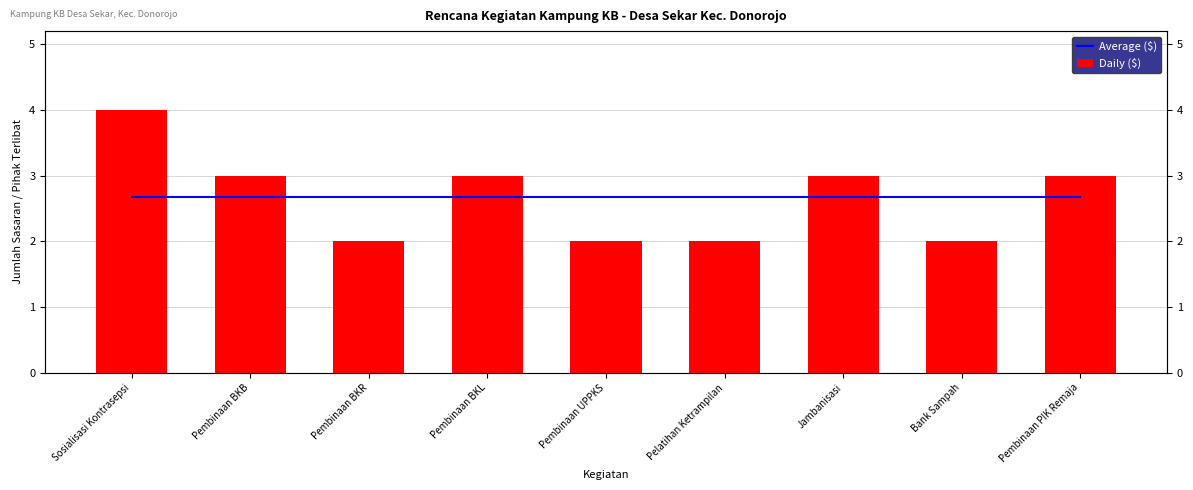

At Pelatihan Ketrampilan, list the series in order from smallest to largest.

Daily ($), Average ($)